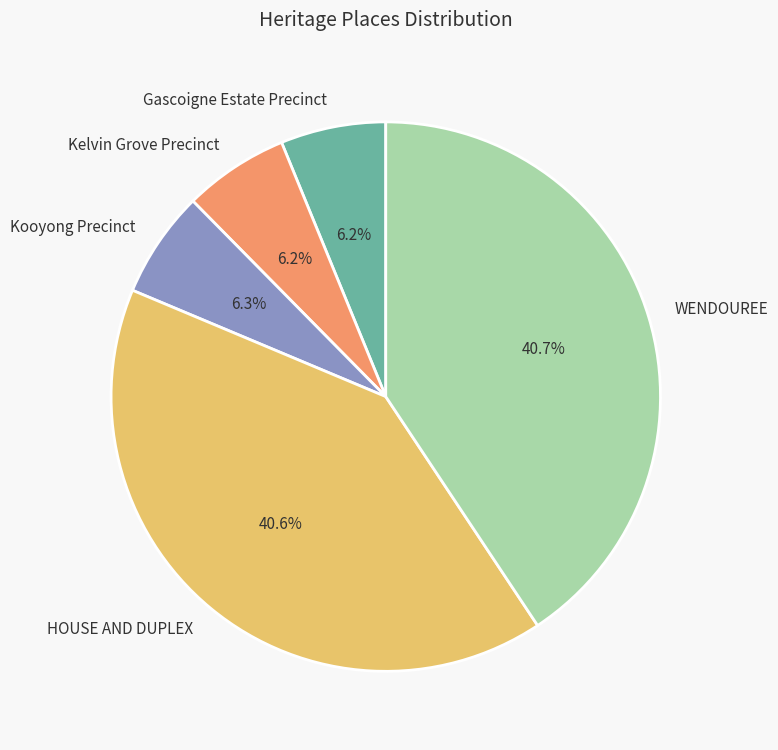

How many segments does this pie chart have?

5